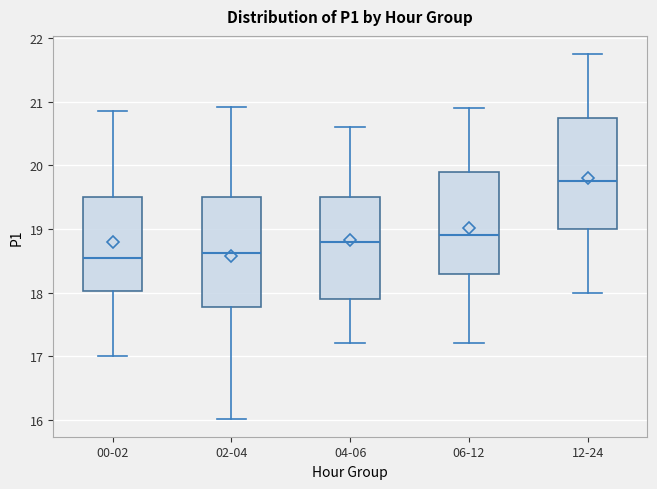

Where is the upper edge of the box for 00-02 on the y-axis? The values are not printed on the chart, so give them approximately, as read against the axis.

19.5